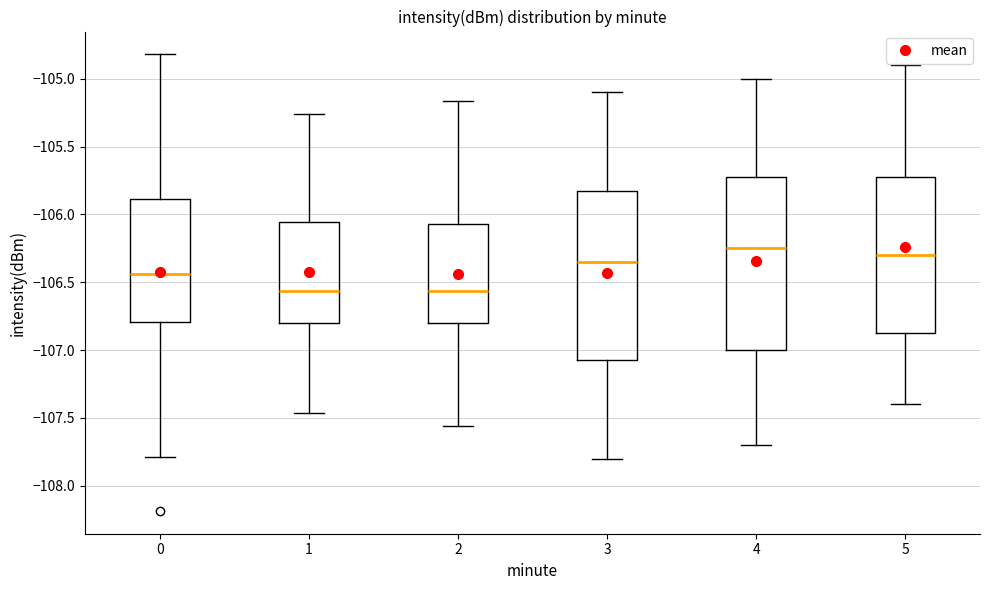

Reading left to right, read every box against the y-axis: the position of its median line, the range the box covers, and the ends of its whiskers. The values are not printed on the chart, so give them approximately, as read against the axis.

0: median -106.45, box -106.80 to -105.90, whiskers -107.80 to -104.80
1: median -106.55, box -106.80 to -106.05, whiskers -107.45 to -105.25
2: median -106.55, box -106.80 to -106.05, whiskers -107.55 to -105.15
3: median -106.35, box -107.05 to -105.80, whiskers -107.80 to -105.10
4: median -106.25, box -107.00 to -105.70, whiskers -107.70 to -105.00
5: median -106.30, box -106.85 to -105.70, whiskers -107.40 to -104.90